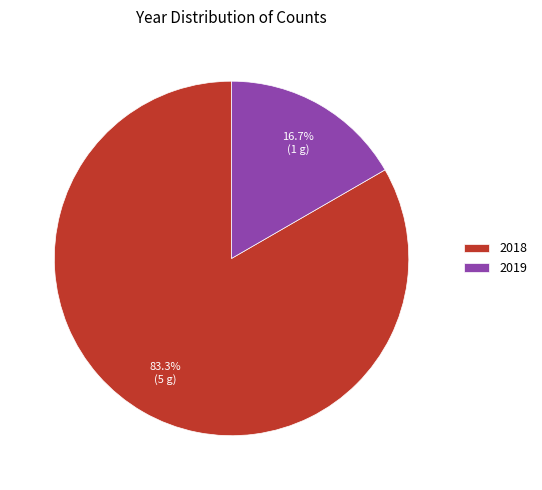

What percentage is NOT represented by 2019?

83.3%